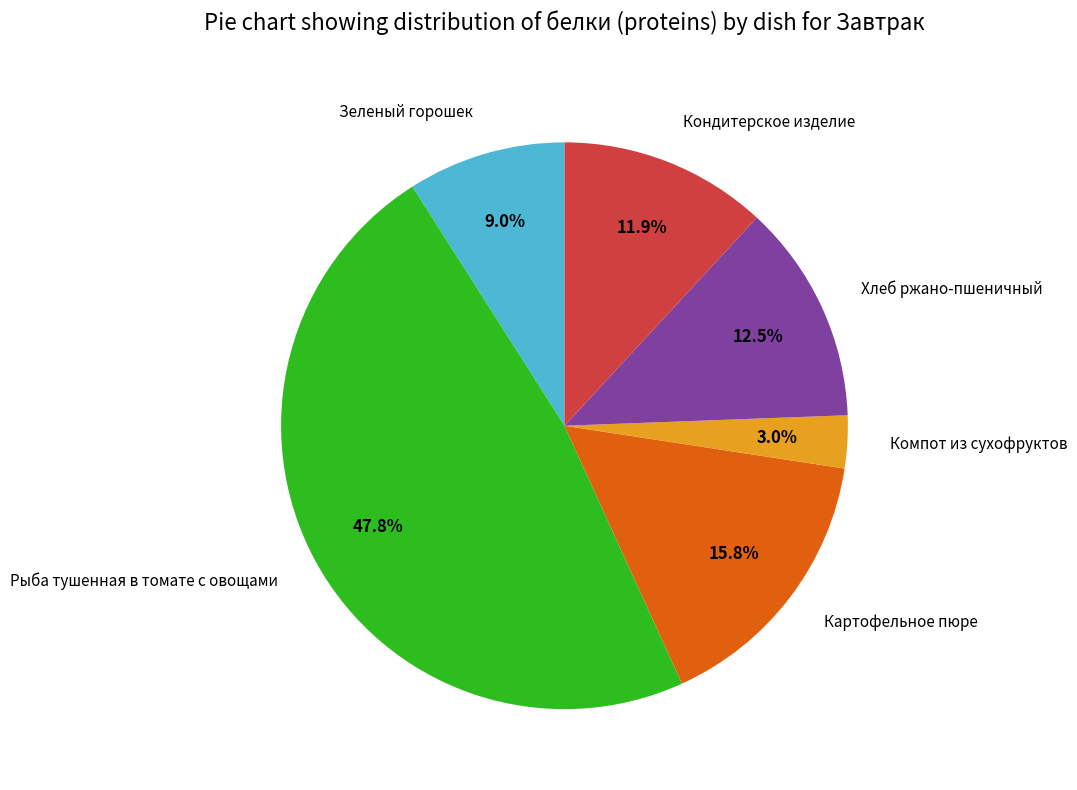

To the nearest percent, what portion does Картофельное пюре represent?

16%